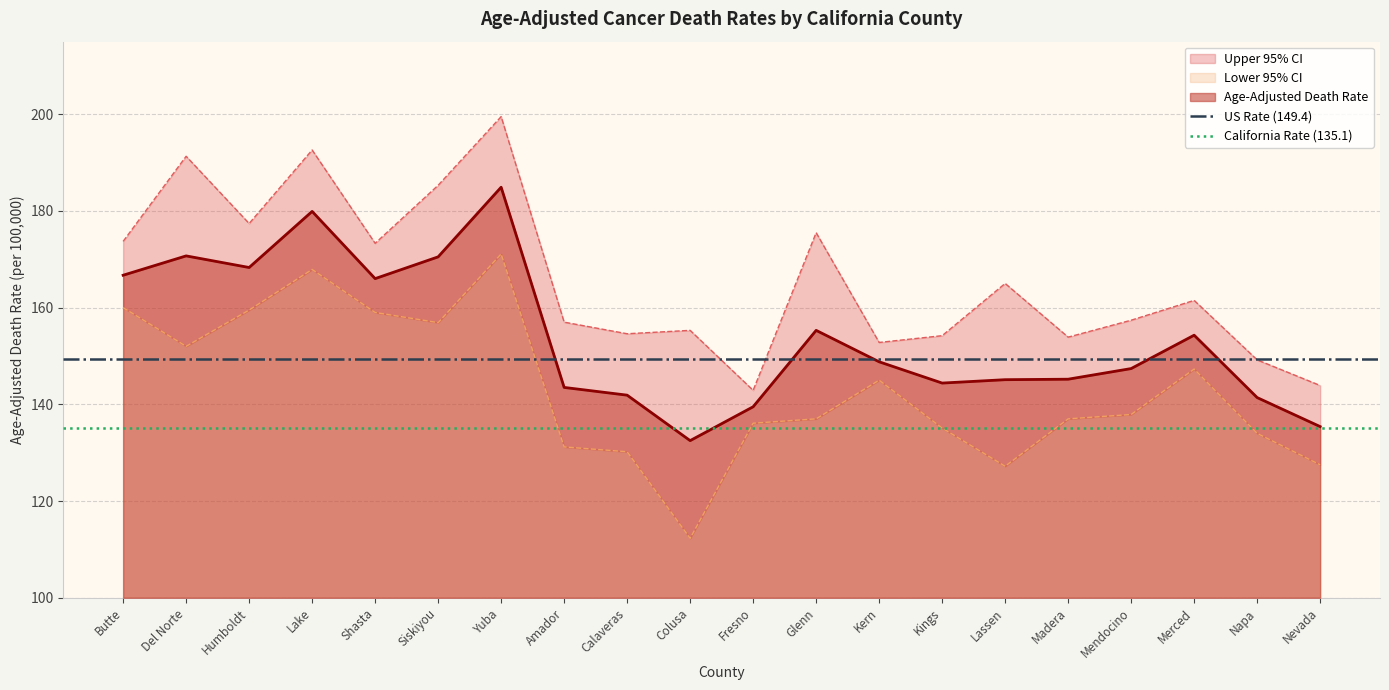

Which category has the highest value in the Age-Adjusted Death Rate series?

Yuba